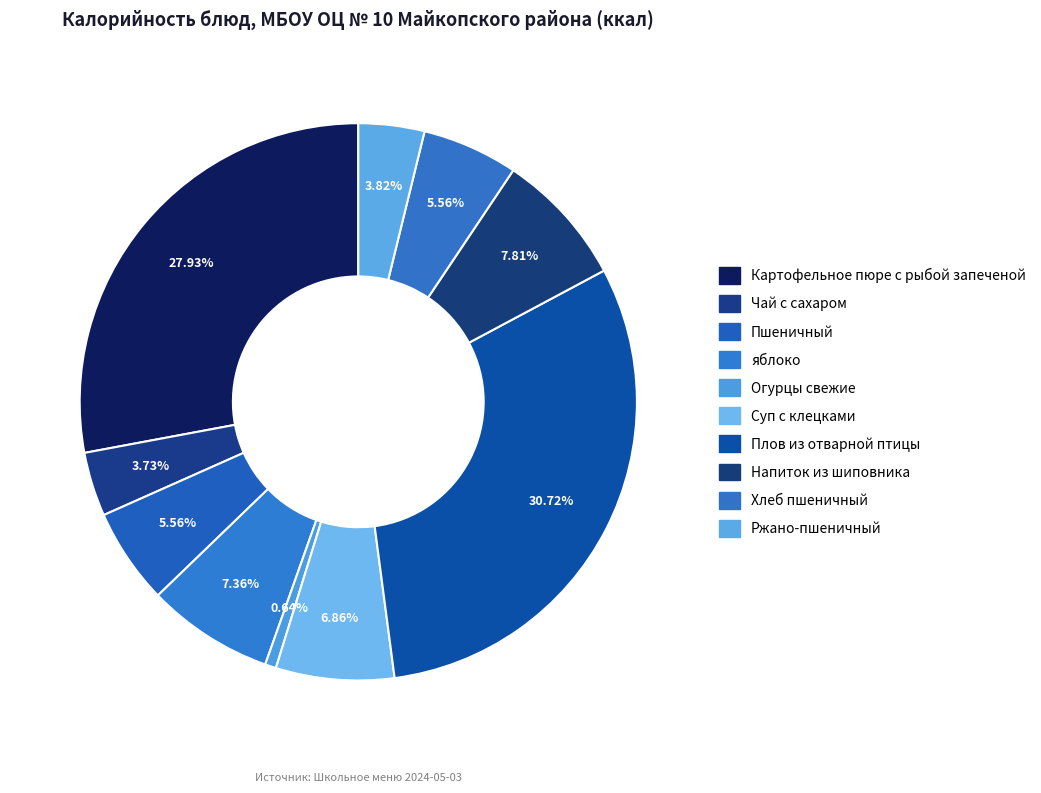

How many slices are in this pie chart?

10